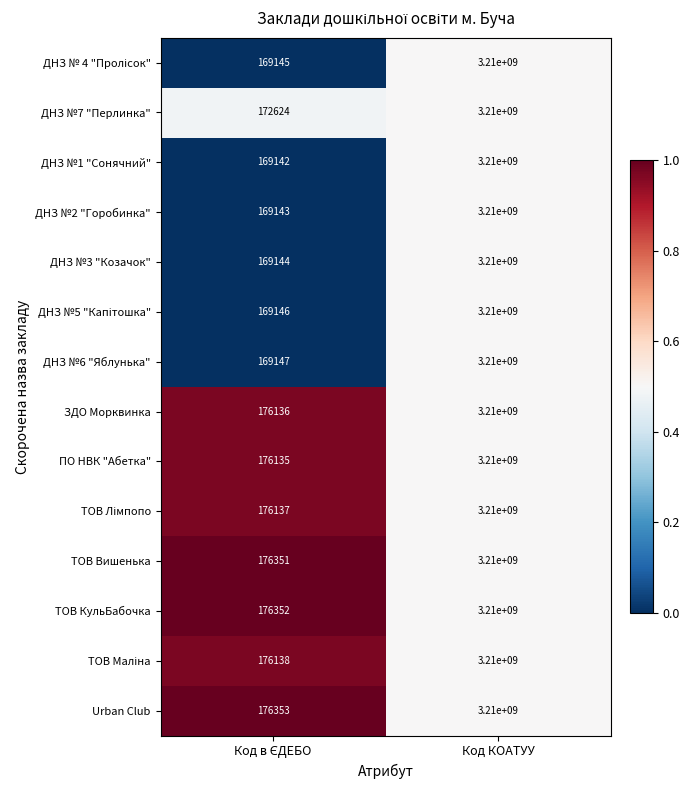

How many data points does each series have?

2